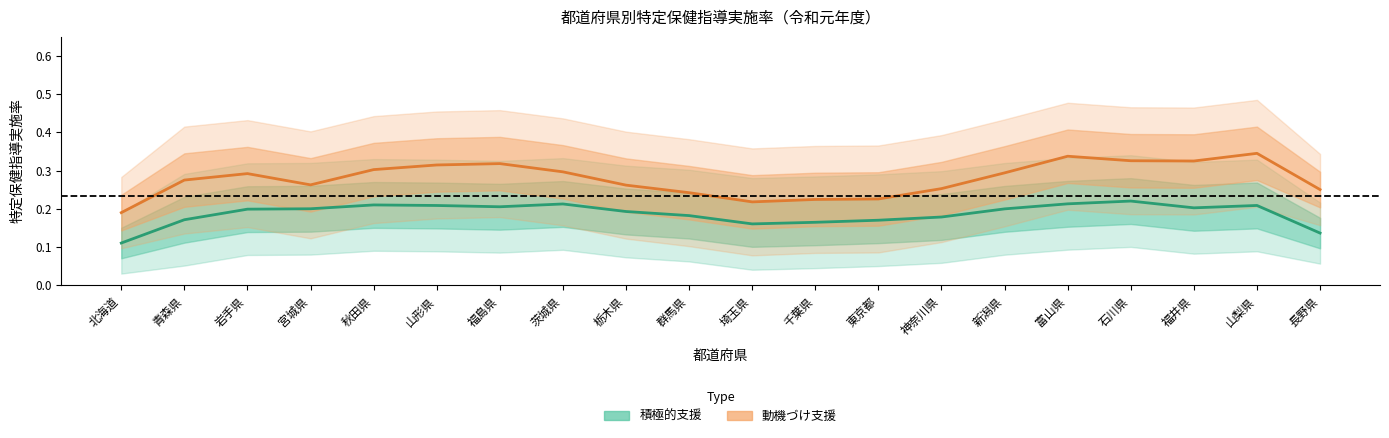

Reading left to right, transcribe all the data shown in this chart.

積極的支援実施率: 0.1	0.2	0.2	0.2	0.2	0.2	0.2	0.2	0.2	0.2	0.2	0.2	0.2	0.2	0.2	0.2	0.2	0.2	0.2	0.1
動機づけ支援実施率: 0.2	0.3	0.3	0.3	0.3	0.3	0.3	0.3	0.3	0.2	0.2	0.2	0.2	0.3	0.3	0.3	0.3	0.3	0.3	0.3